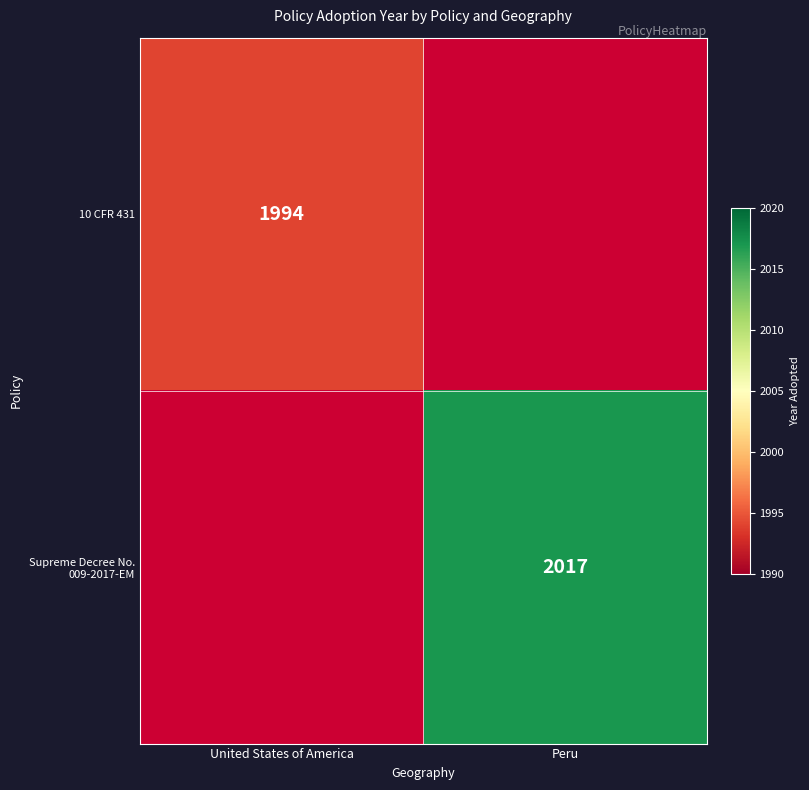

True or false: 10 CFR 431 has a value of 1994 at United States of America.

True